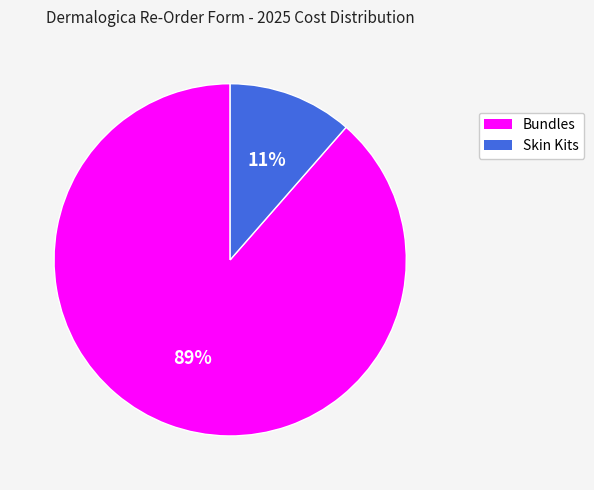

Do Skin Kits and Bundles together represent more than half of the pie?

Yes